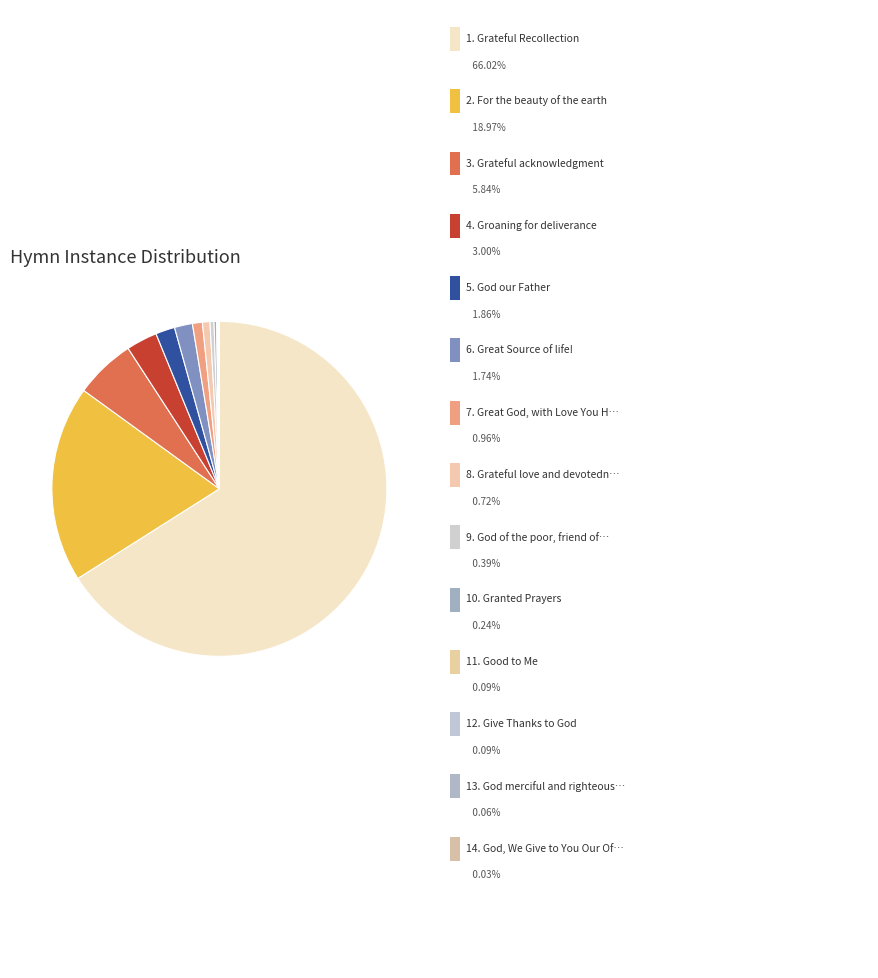

Is there any slice that represents more than half of the pie?

Yes